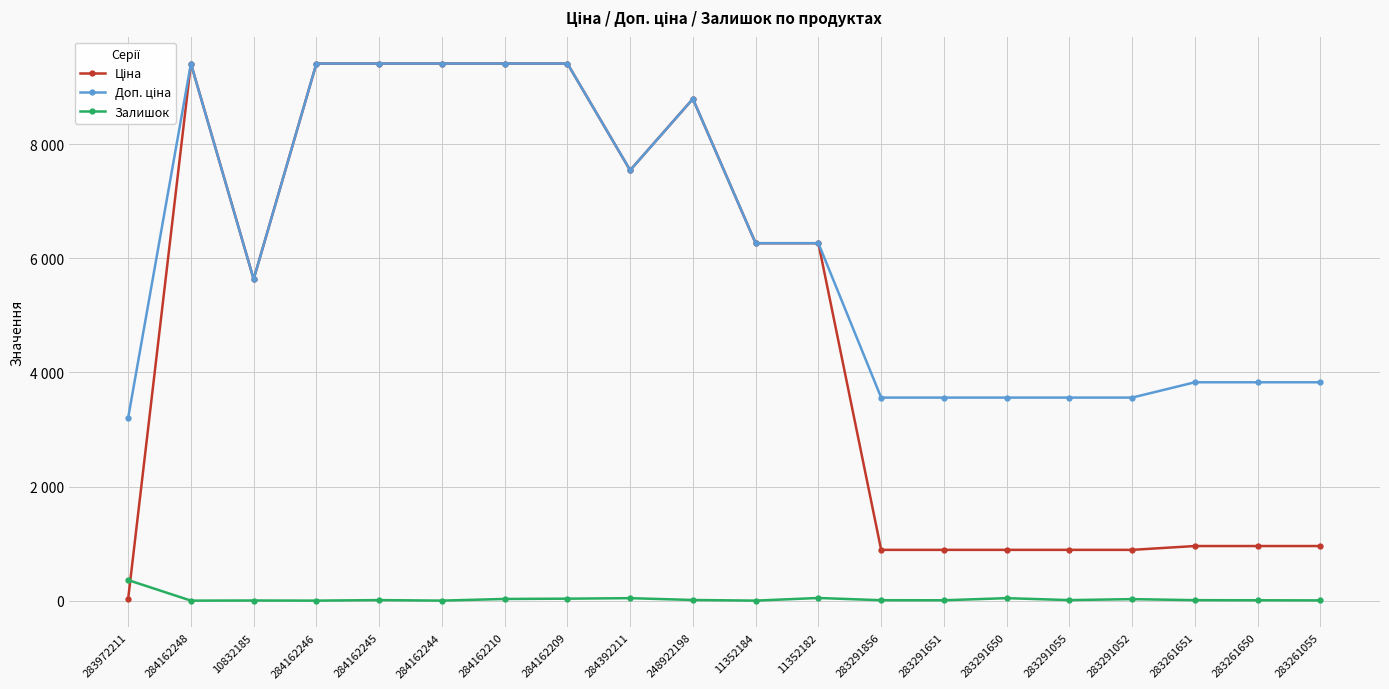

At 283291052, list the series in order from largest to smallest.

Доп. ціна, Ціна, Залишок